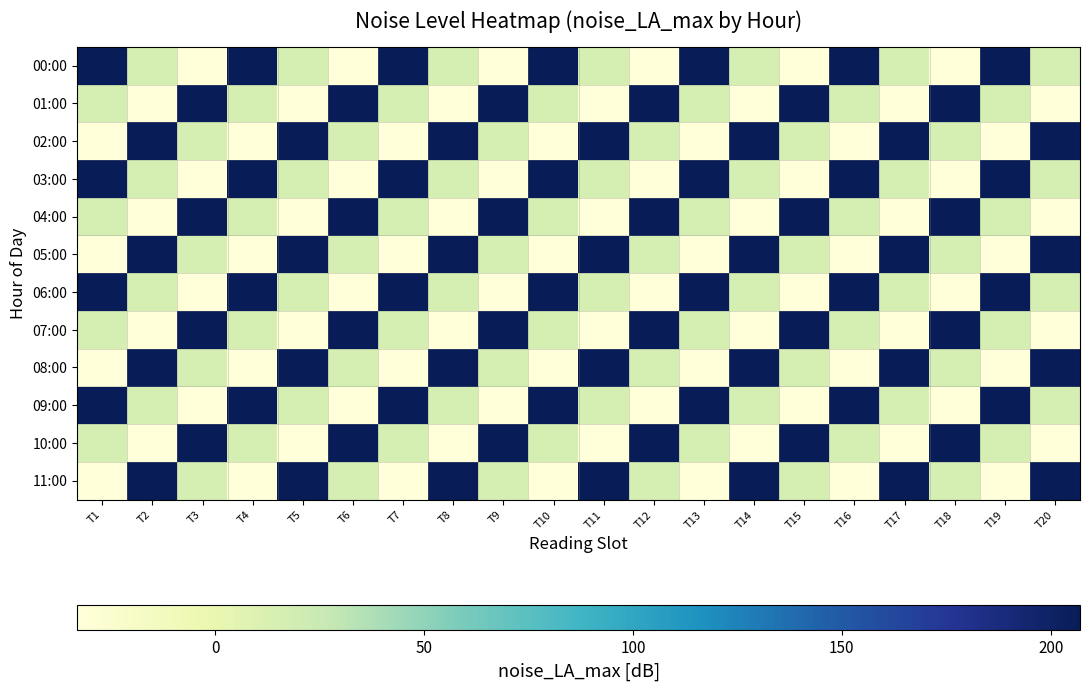

At which category does the chart reach its peak across all series?

T1